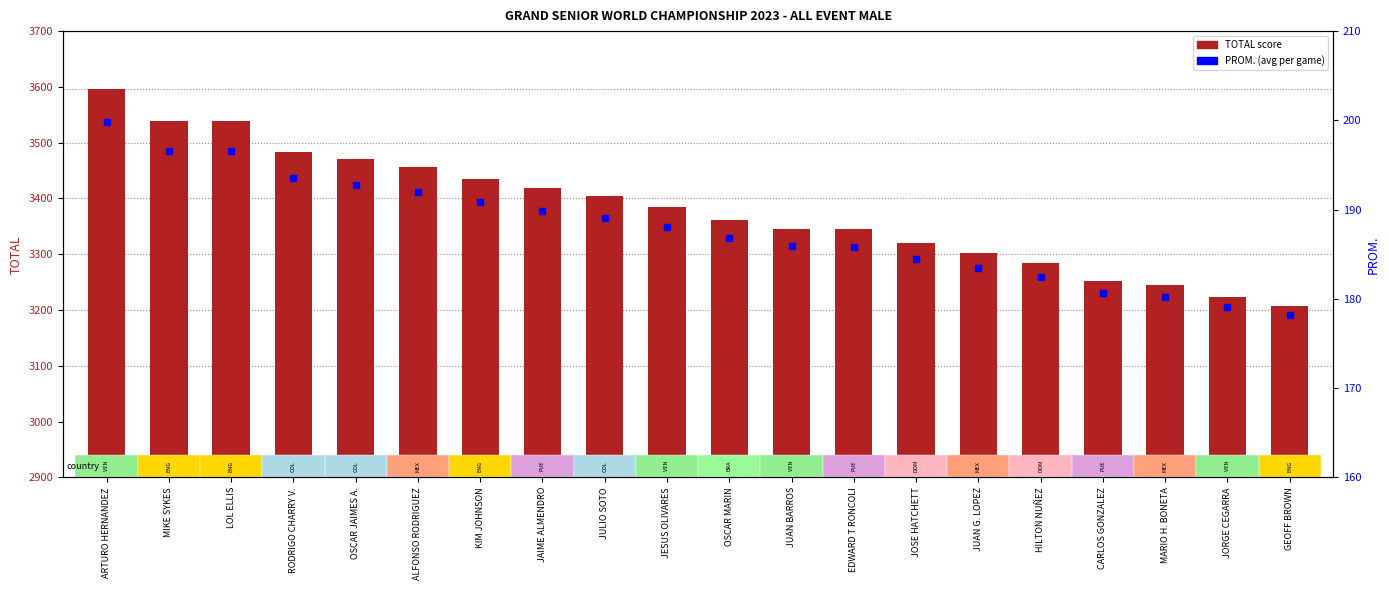

Which series has the widest spread of values?

TOTAL